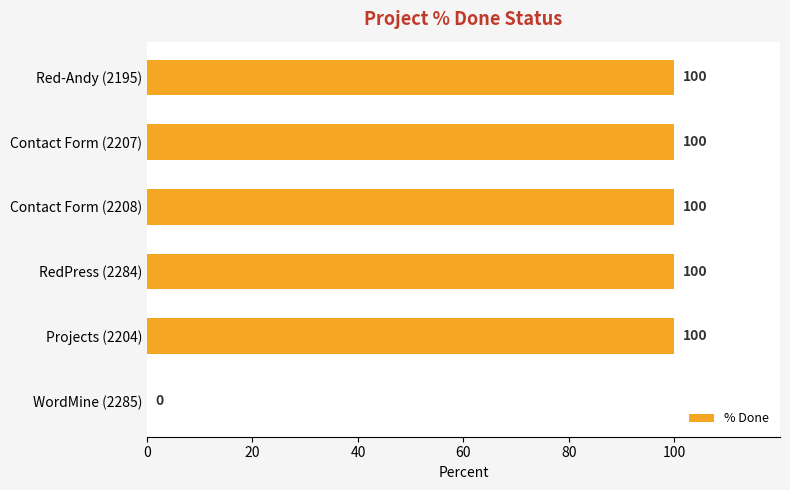

What is the sum of all values?

500